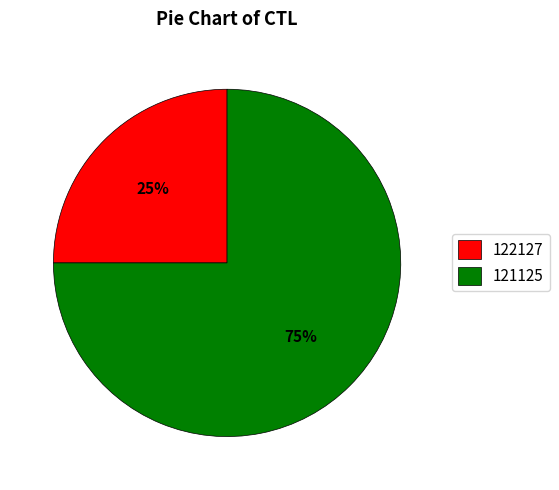

Count the number of slices in the pie.

2